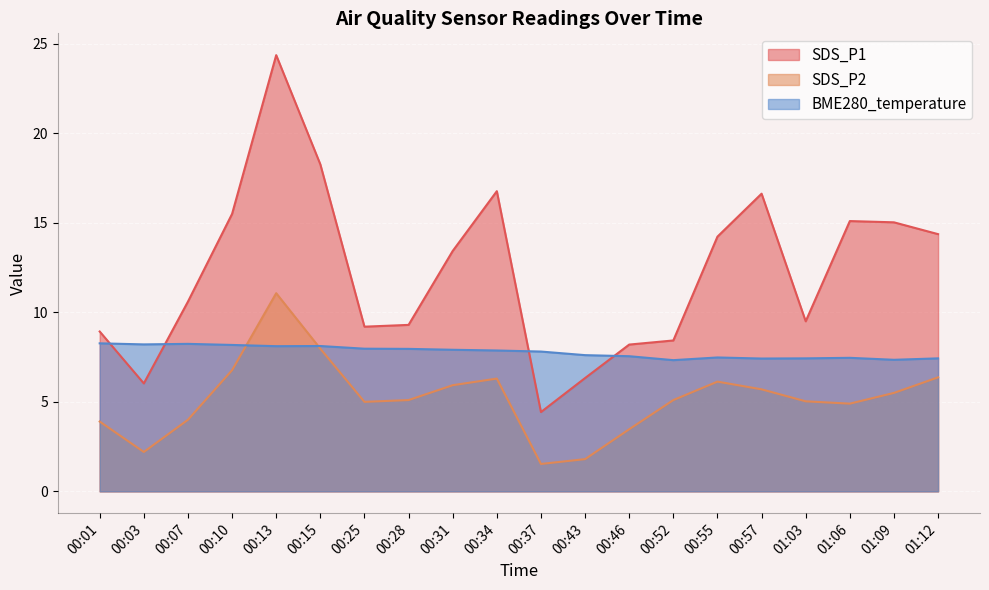

What is the label of the 7th point from the left?

00:25